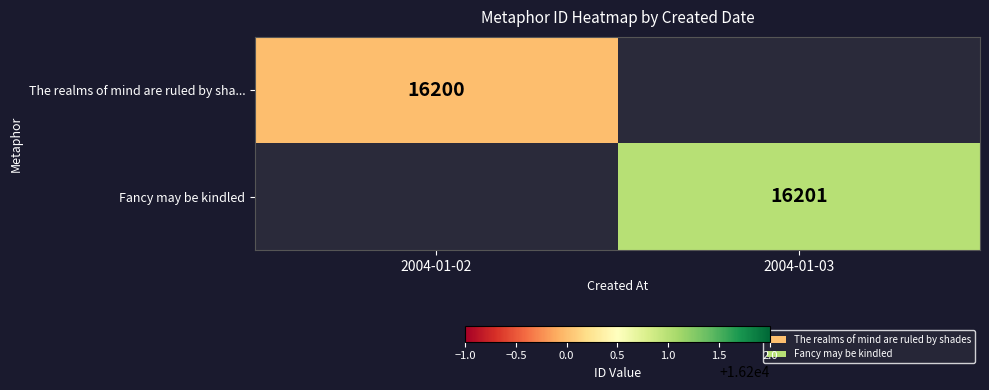

Is the value of The realms of mind are ruled by sha... at 2004-01-02 greater than the value of Fancy may be kindled at 2004-01-03?

No